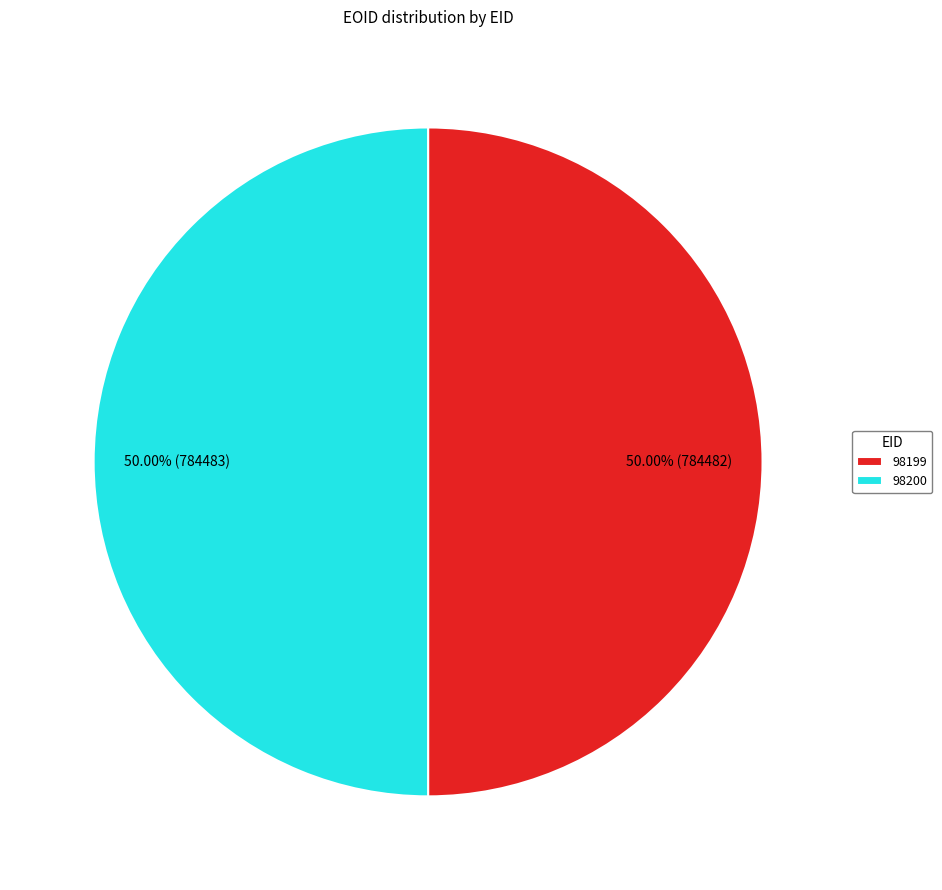

Is the sum of 98200 and 98199 greater than half?

Yes